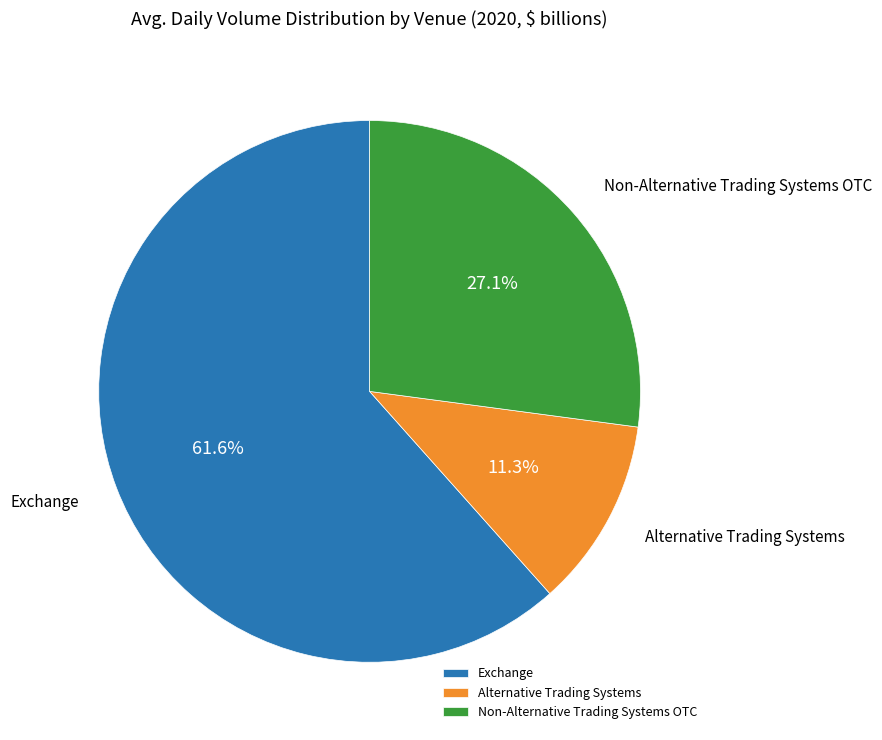

Which slice is the smallest?

Alternative Trading Systems